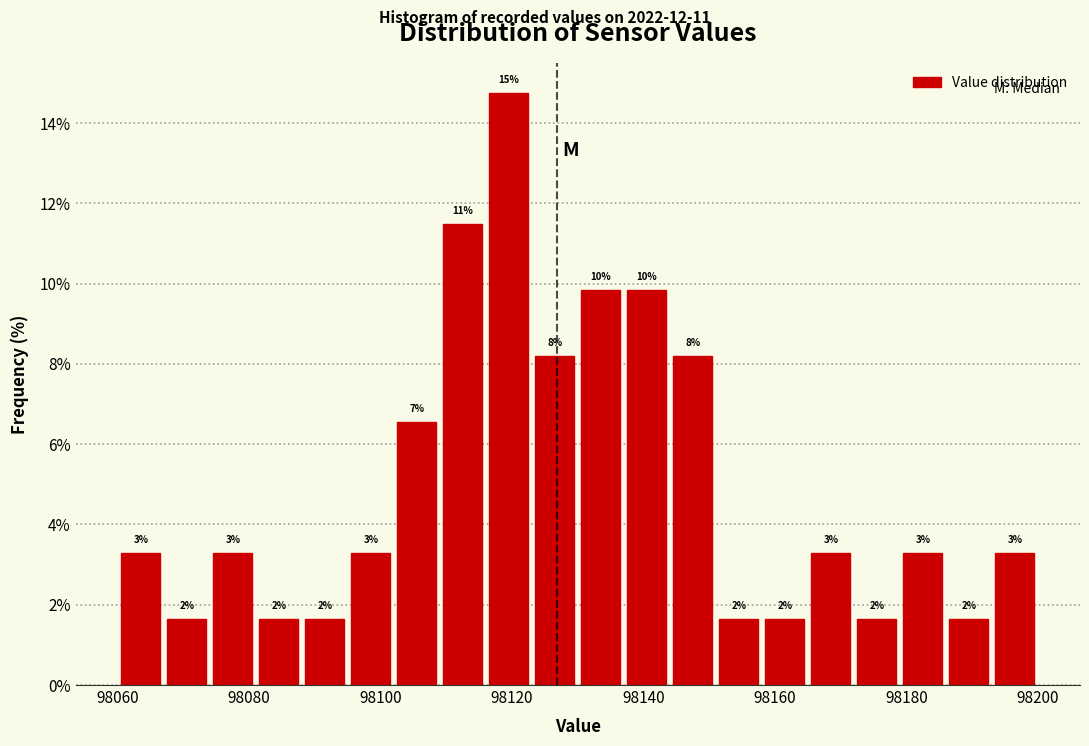

Around what value on the x-axis is the tallest bar? Give the approximate position of its centre, as read against the axis.

98120